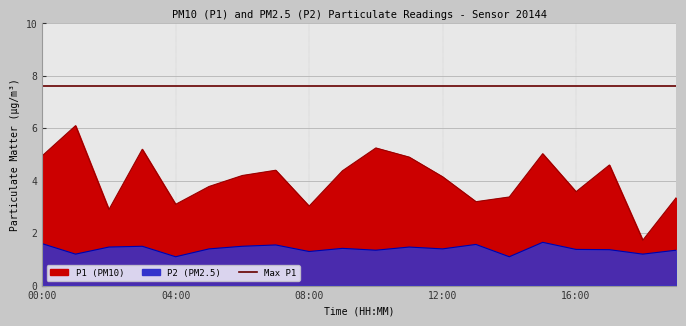

How many categories are shown in the chart?

20